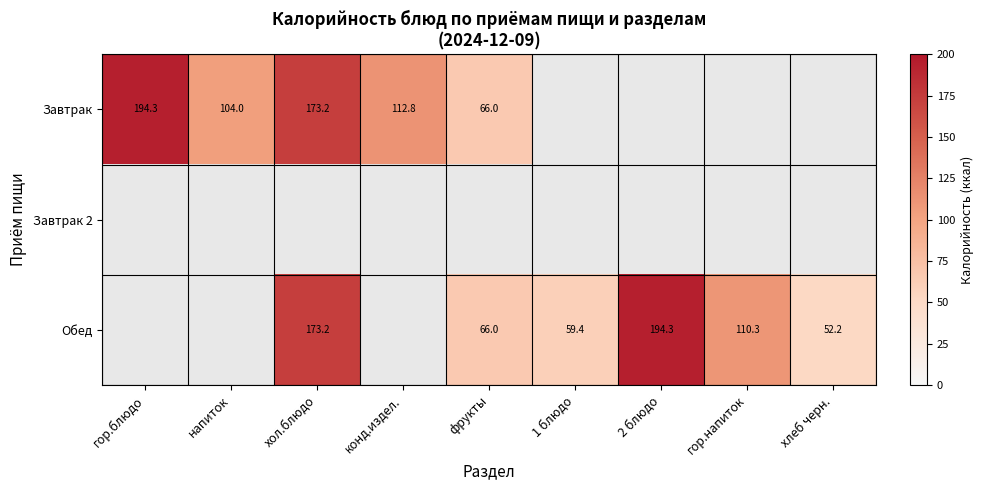

Is the value of Обед at гор.напиток greater than the value of Завтрак at фрукты?

Yes